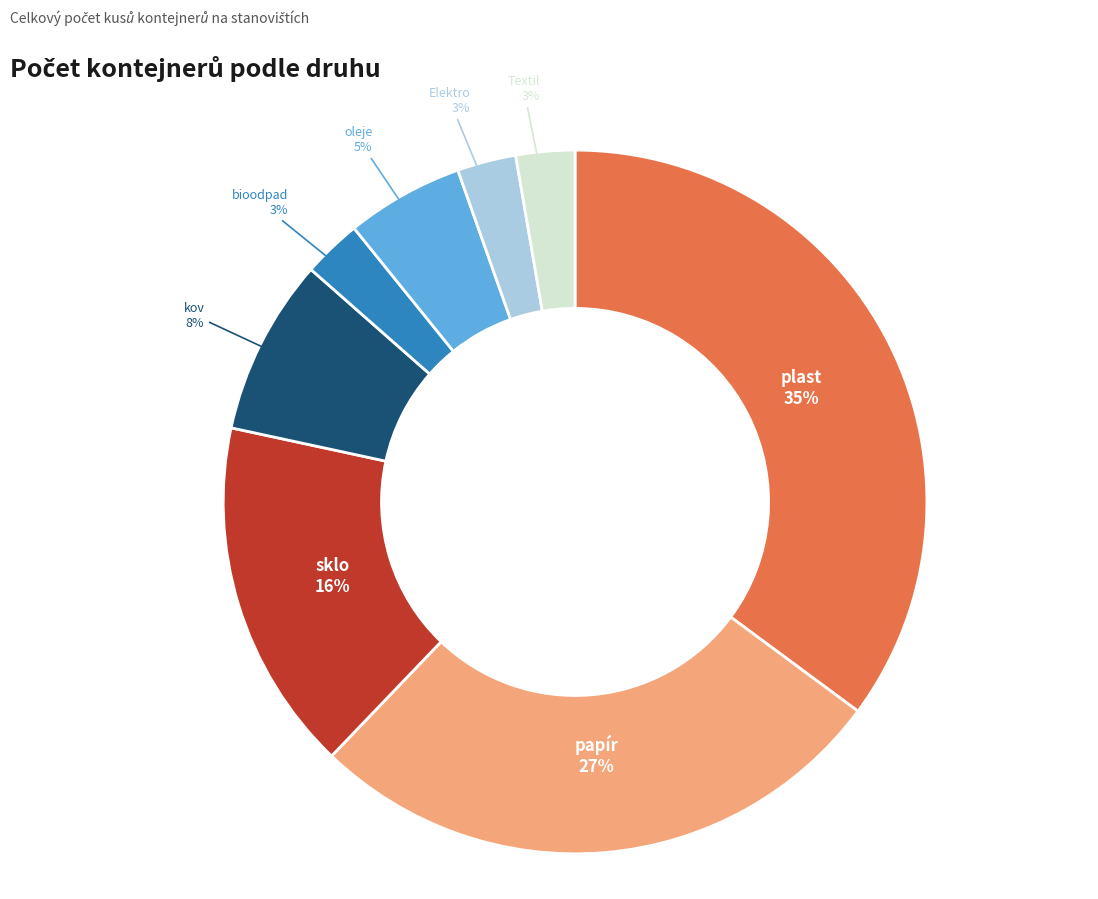

Which has a higher value, kov or Textil?

kov